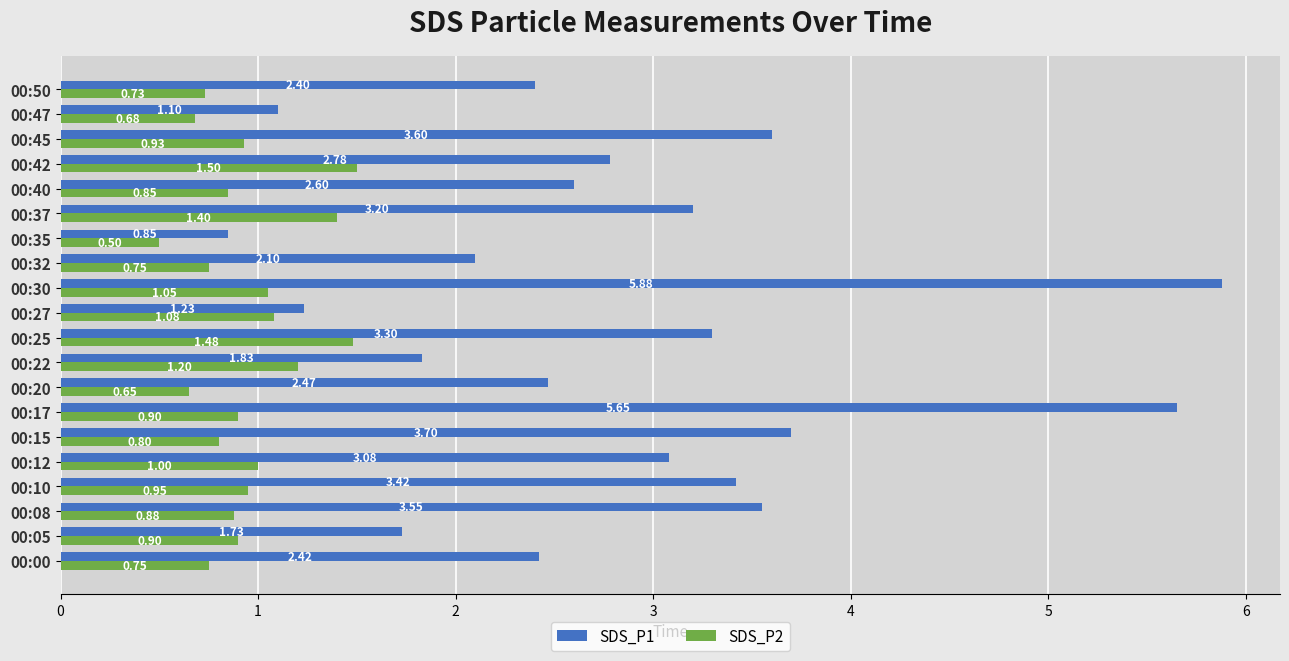

How many distinct data groups are displayed?

2